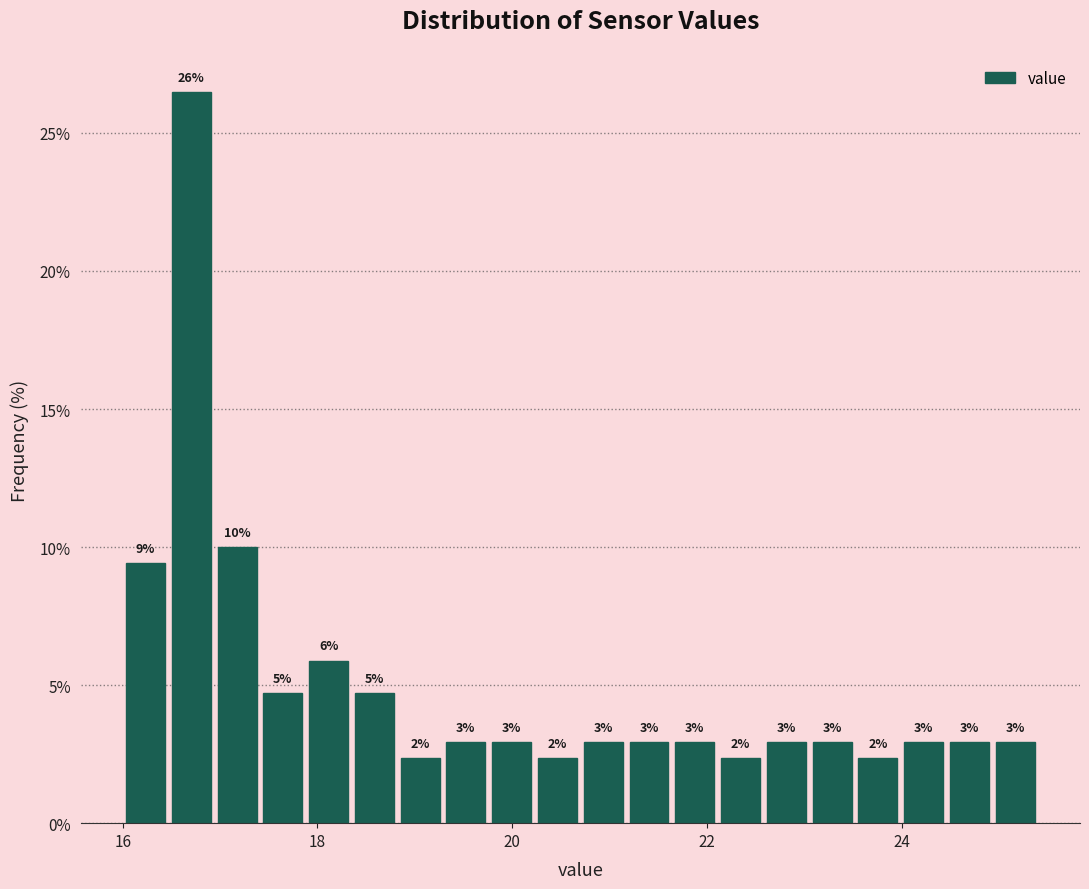

Around what value on the x-axis is the tallest bar? Give the approximate position of its centre, as read against the axis.

16.8